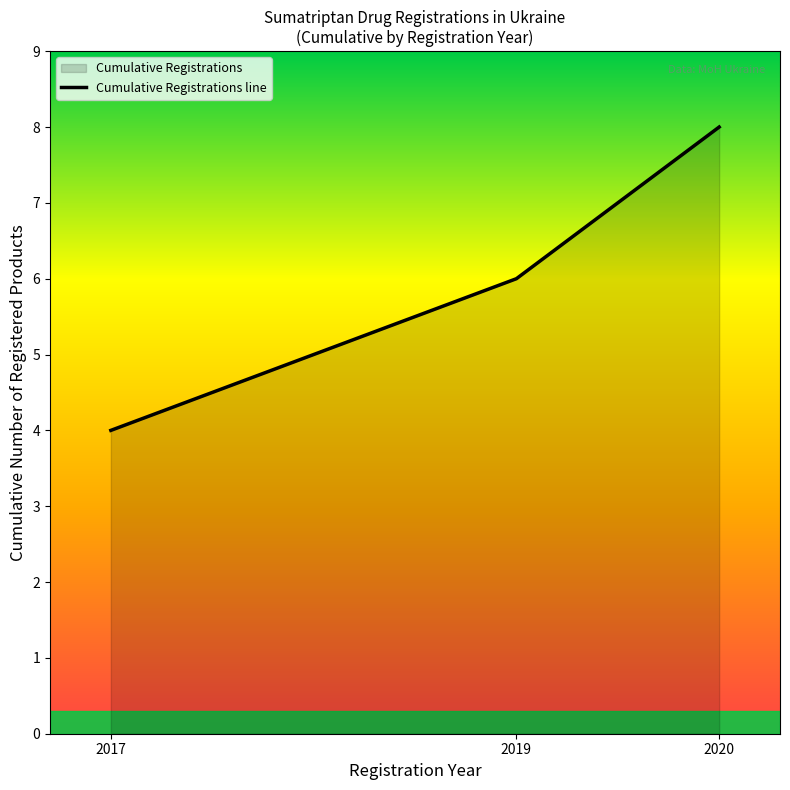

What is the difference between the maximum and minimum values?

4